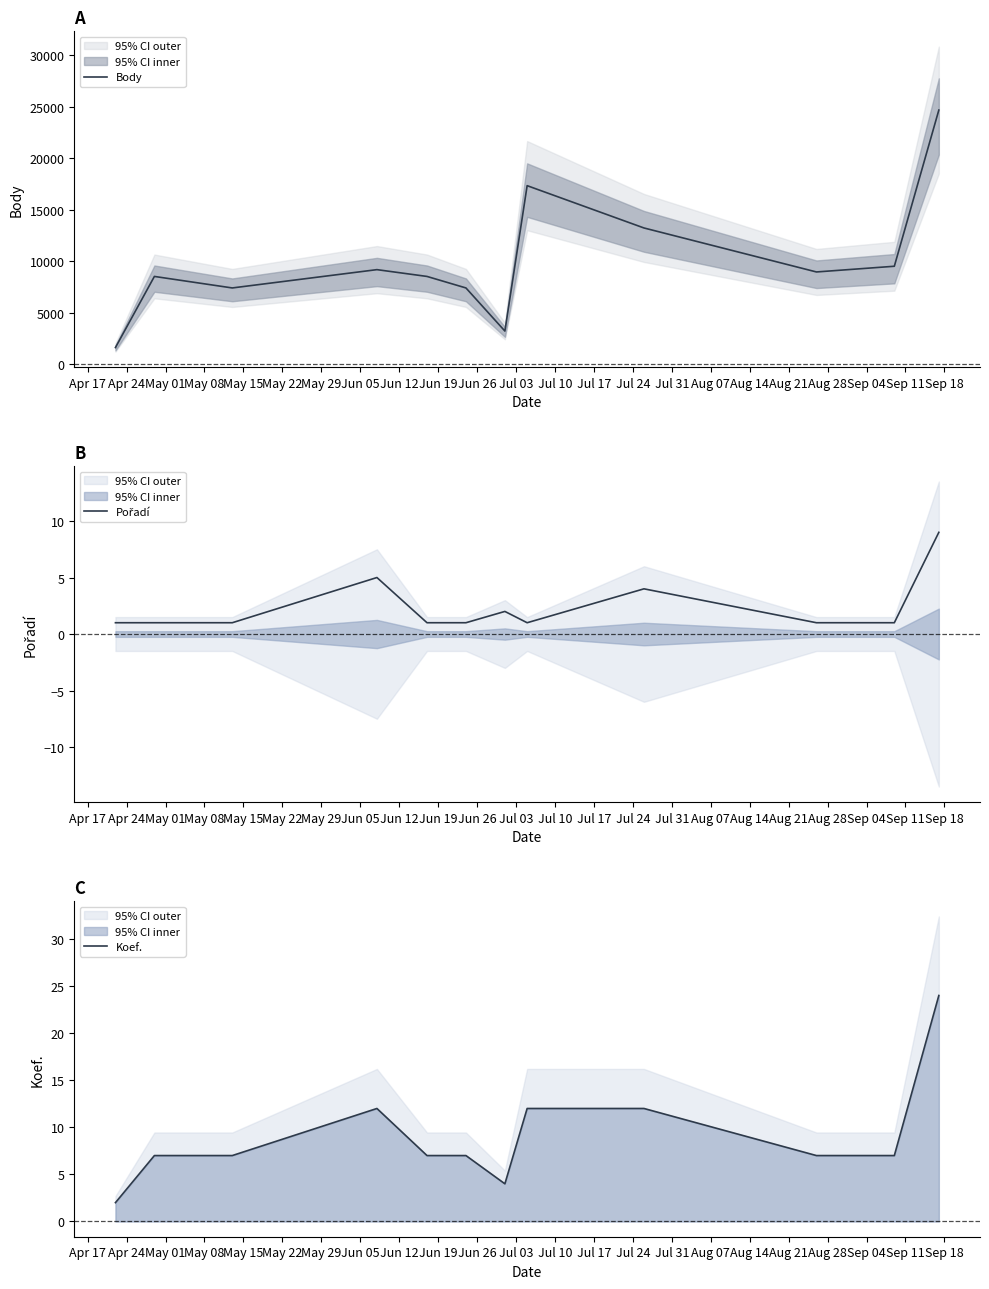

True or false: Pořadí and Koef. cross at least once.

False